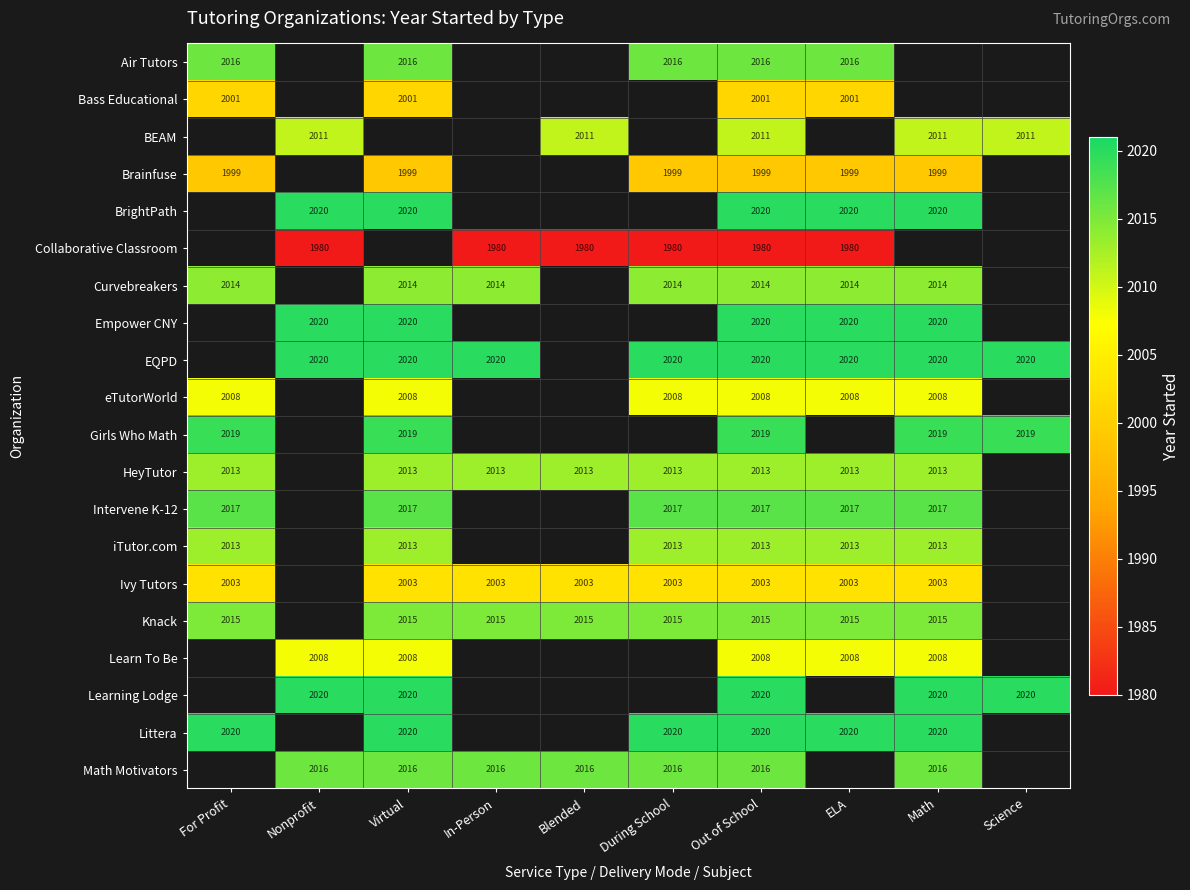

Is it true that Brainfuse equals 1194 at Math?

False